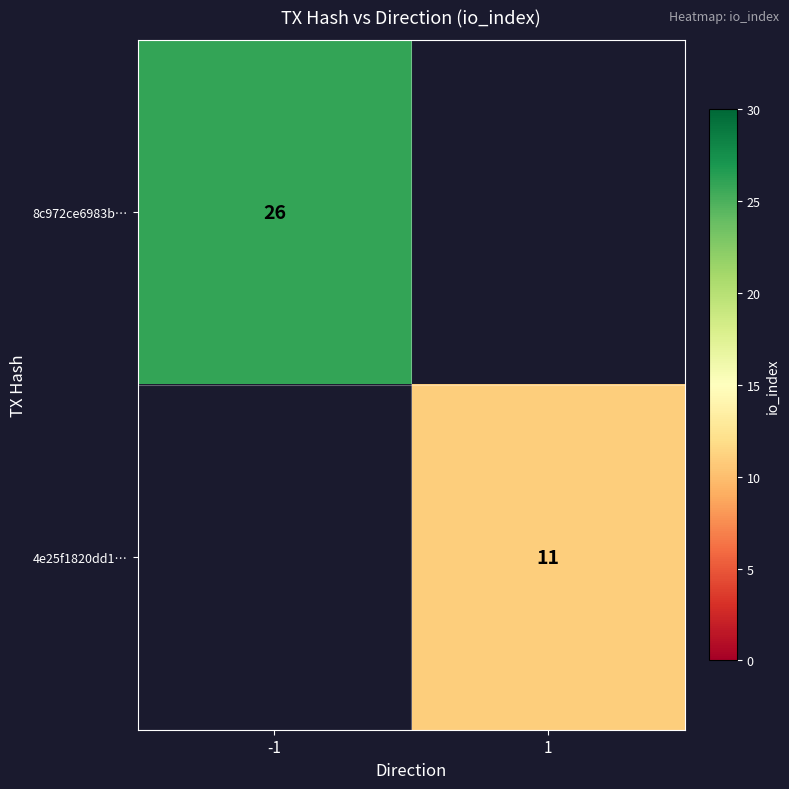

The 4e25f1820dd1… series shows 11 at 1. True or false?

True